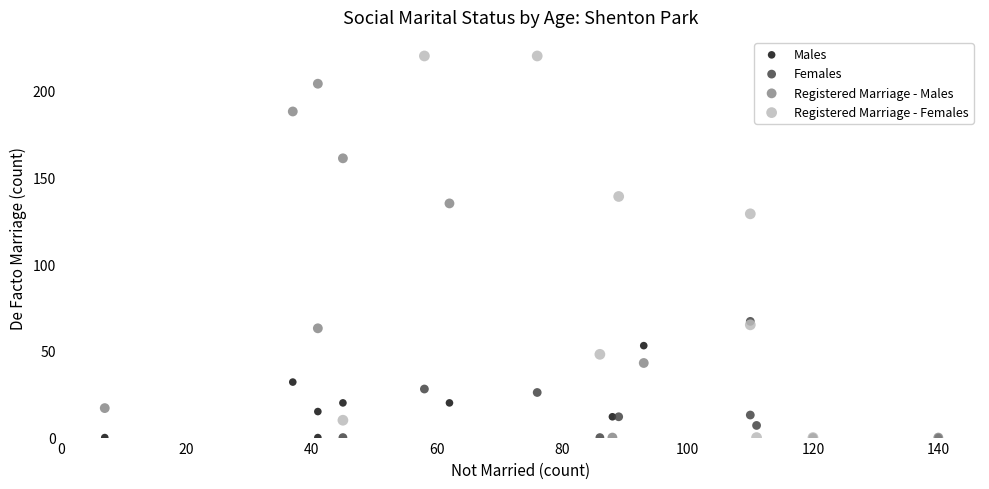

What are all the series names shown in the legend?

Males, Females, Registered Marriage - Males, Registered Marriage - Females